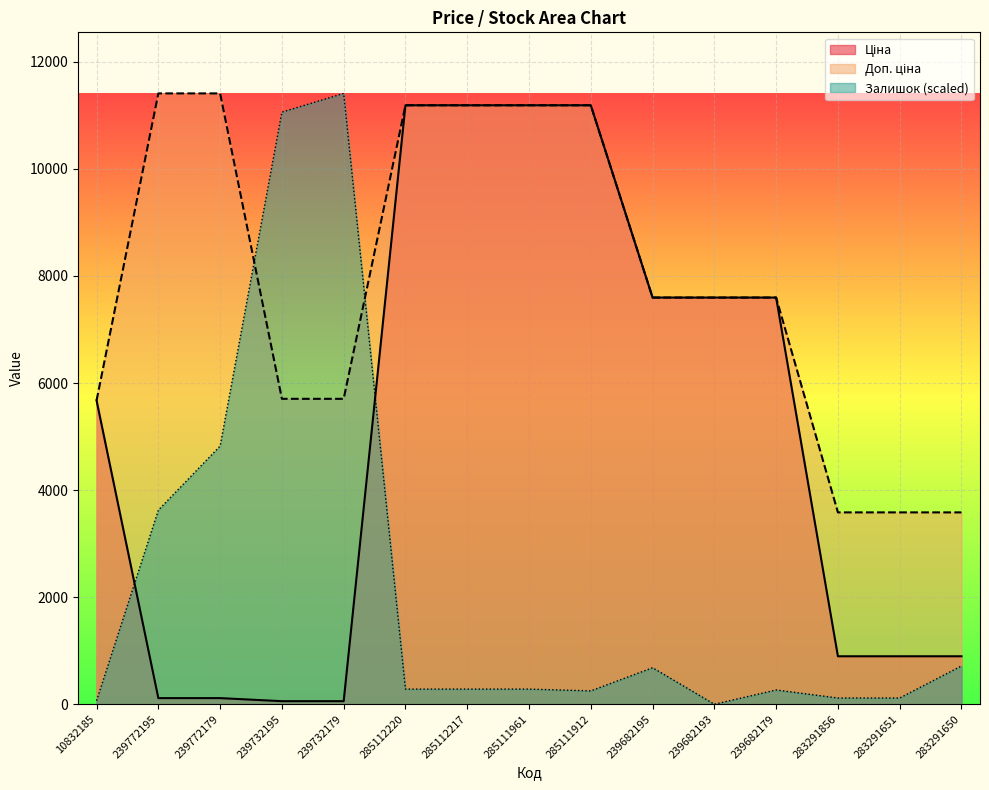

True or false: Залишок has a value of 4823.5 at 239772179.

True